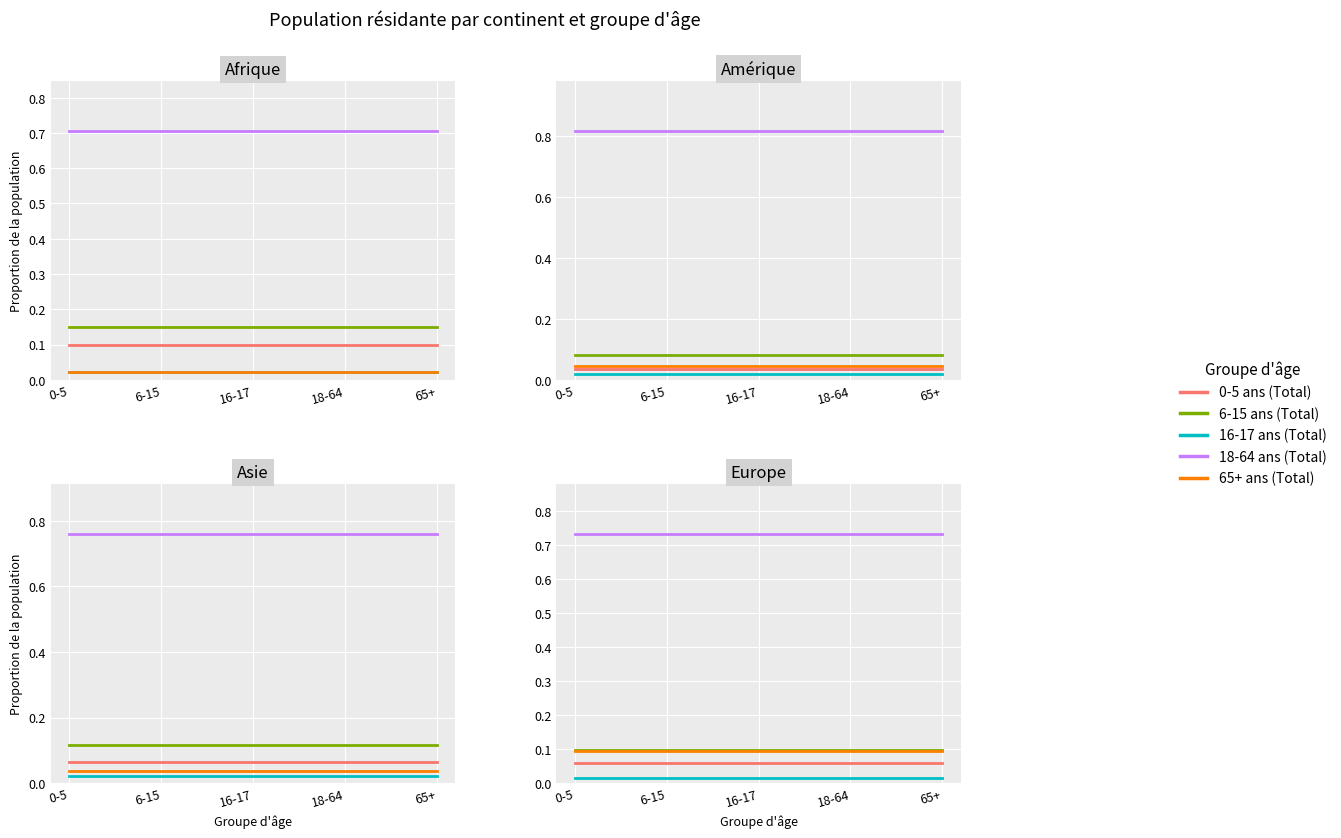

True or false: 0-5 ans (Total) and 18-64 ans (Total) intersect in this chart.

False